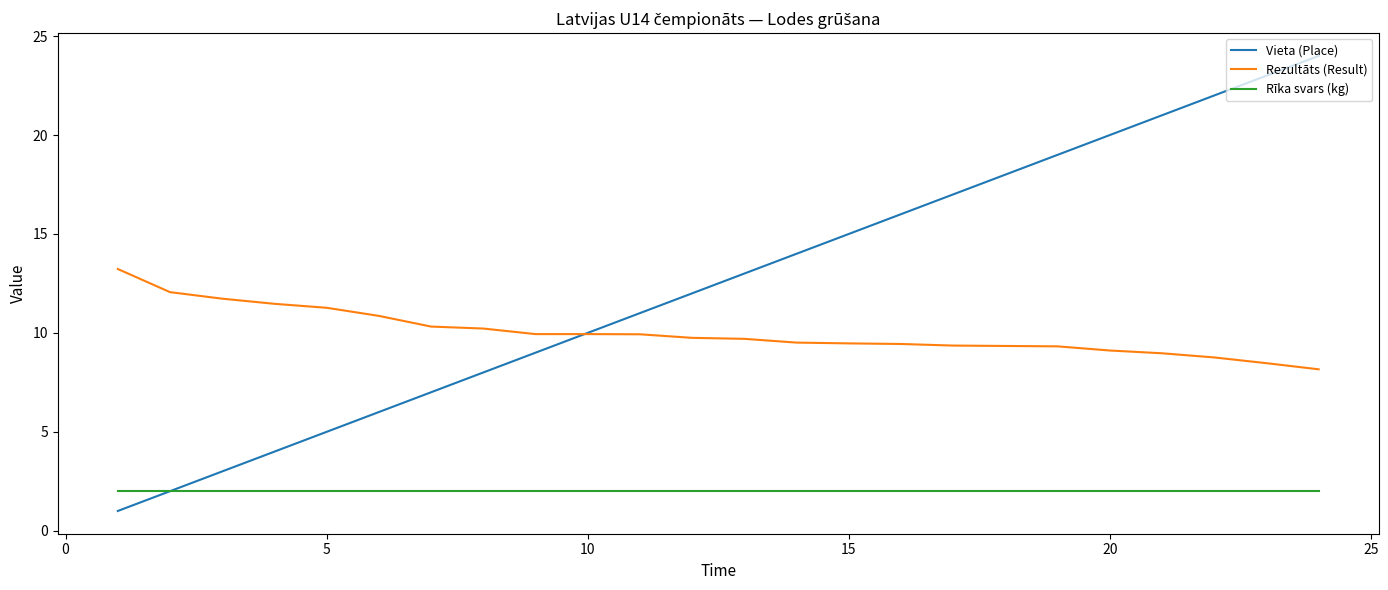

Which series has the largest total across all categories?

Vieta (Place)